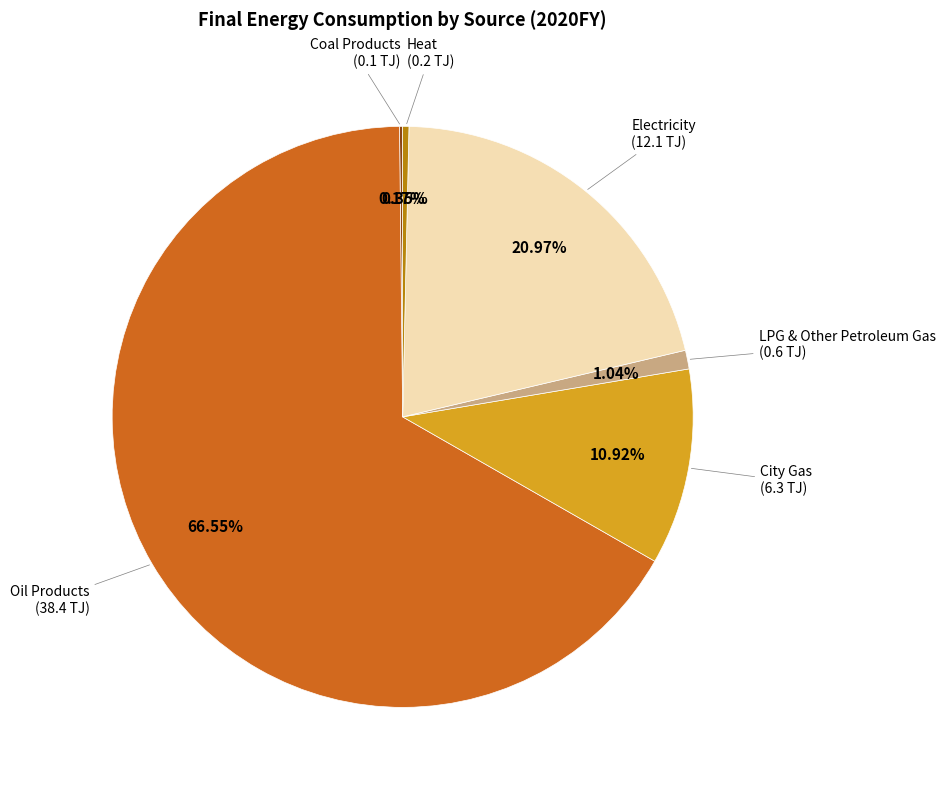

Is there any slice that represents more than half of the pie?

Yes